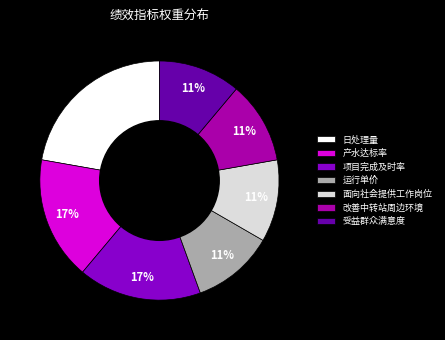

To the nearest percent, what is the difference between the largest and smallest slice percentages?

11%